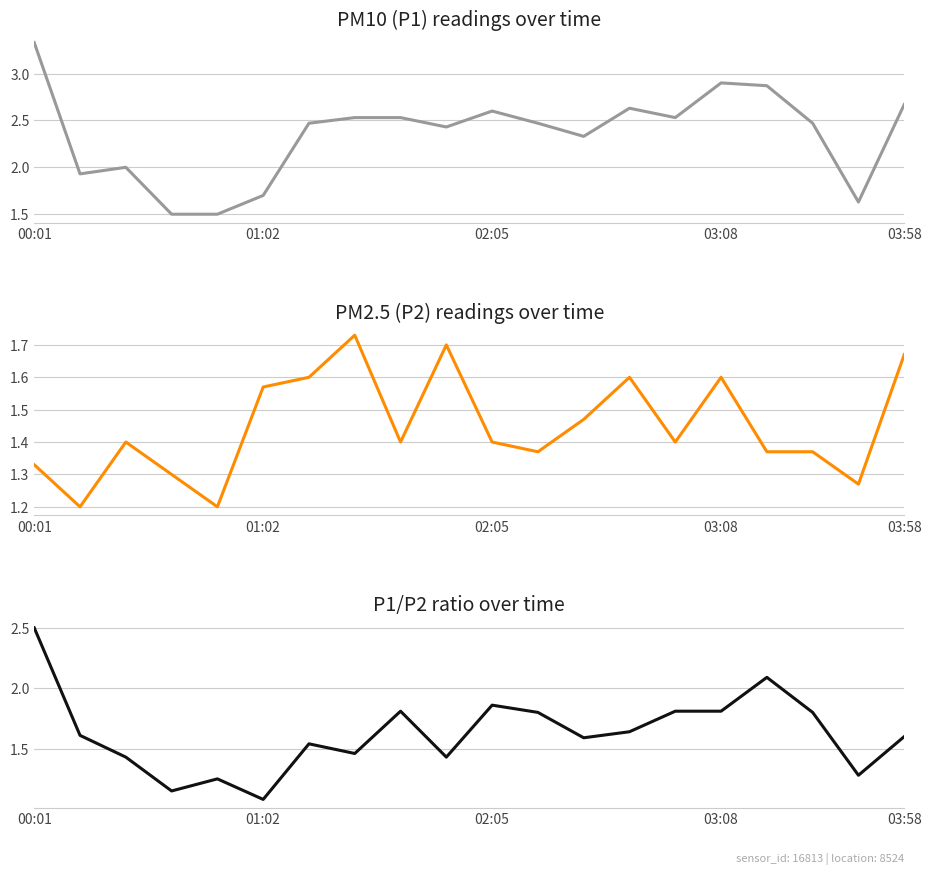

Which series has the largest total across all categories?

P1